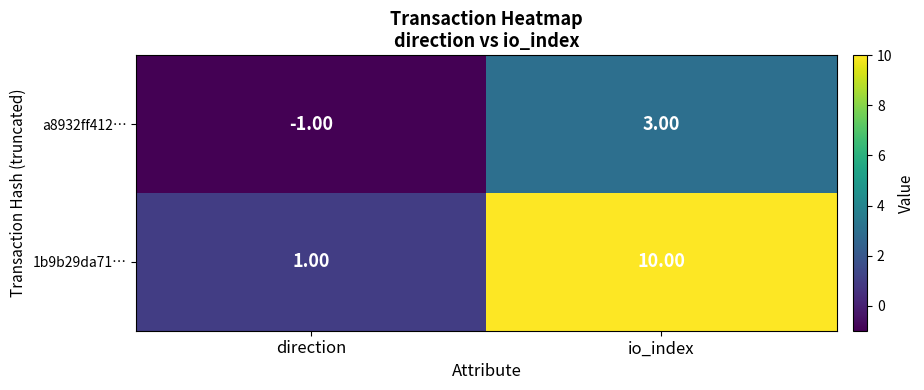

Where is 1b9b29da71… nearest to the value 5?

direction